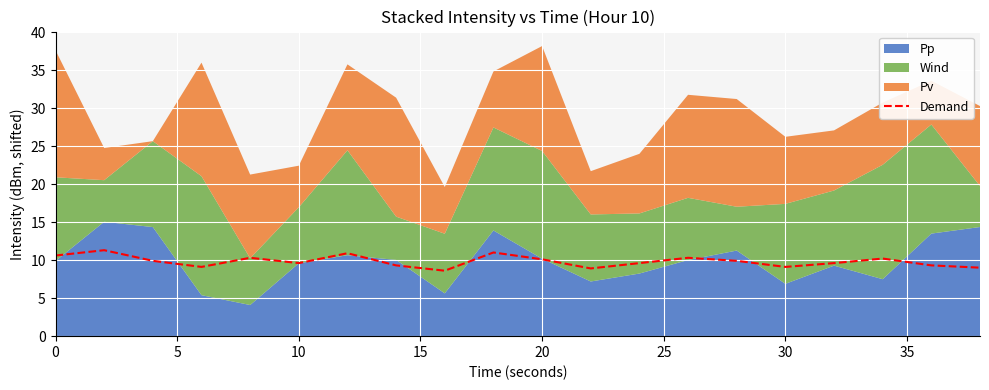

What is the maximum value for Demand?

11.3